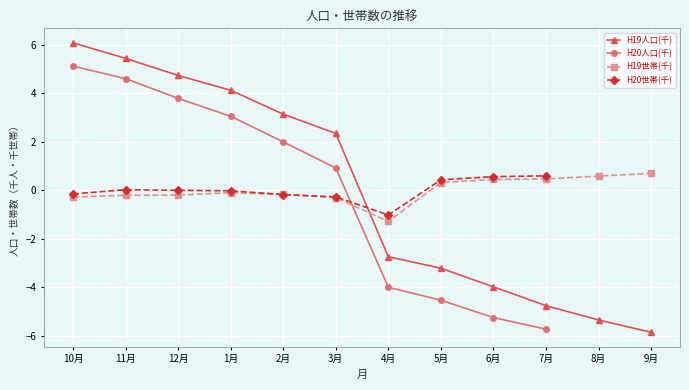

What is the difference between the maximum and minimum values in the H19人口(千) series?

11.9